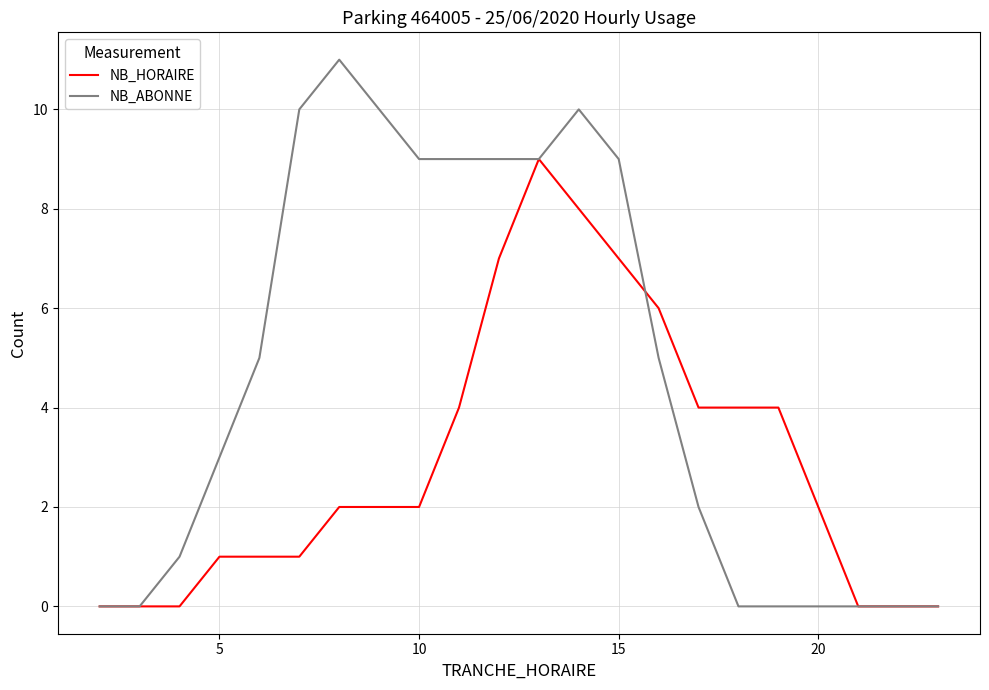

Rank the series by their average value, from highest to lowest.

NB_ABONNE, NB_HORAIRE